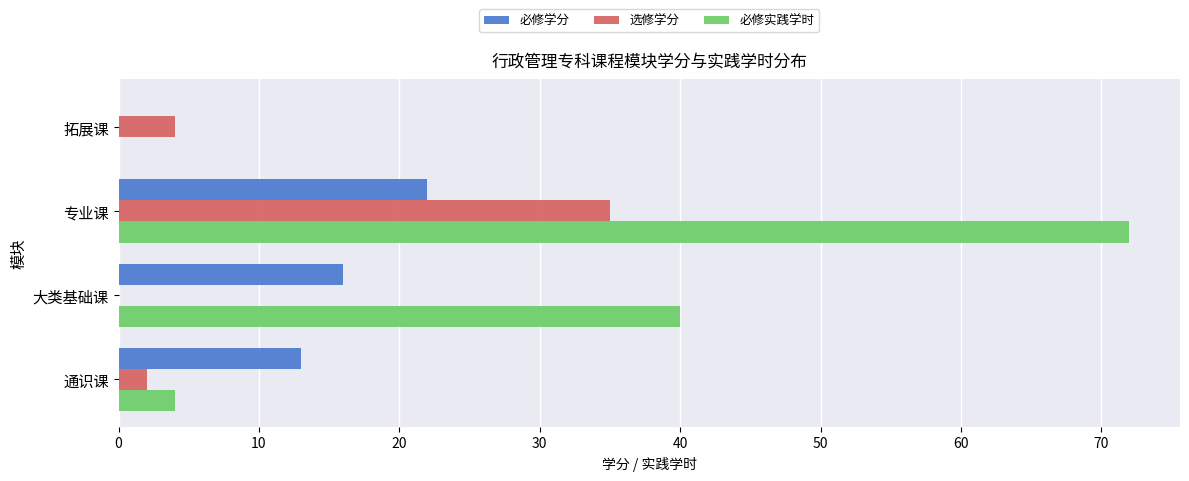

What is the maximum value shown in the chart?

72